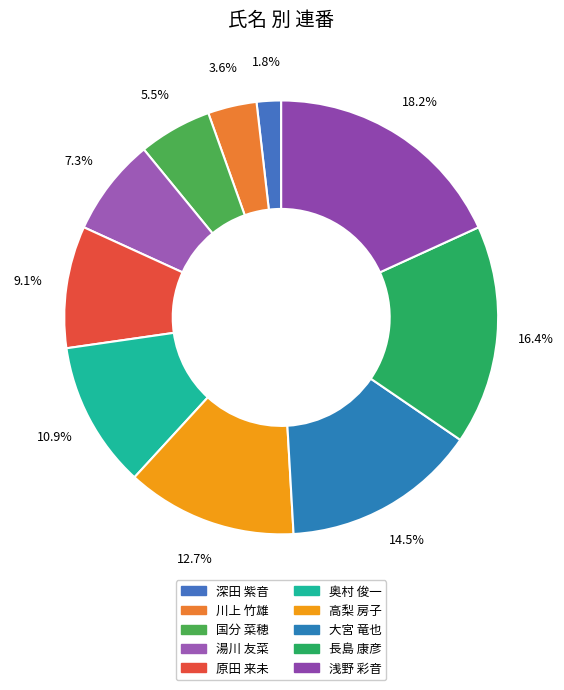

What percentage is the 大宮 竜也 slice, to the nearest percent?

15%